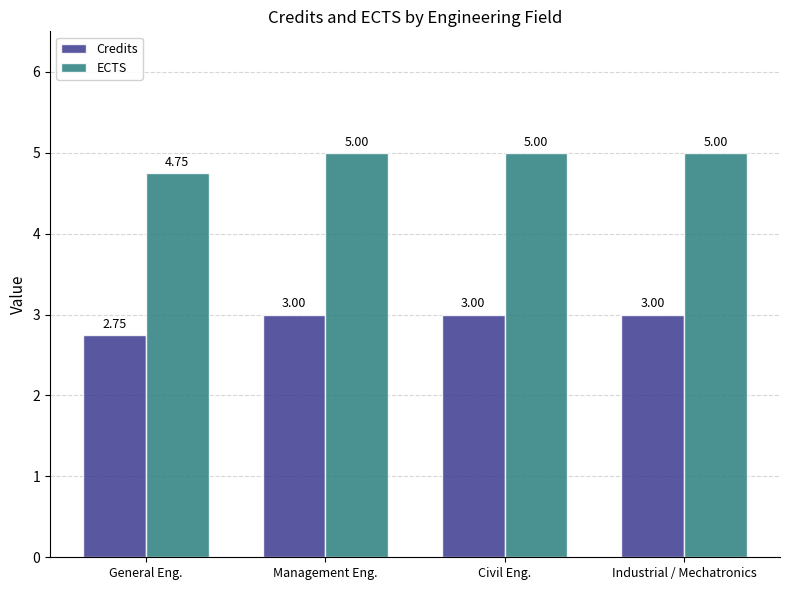

Where is Credits nearest to the value 2?

General Eng.